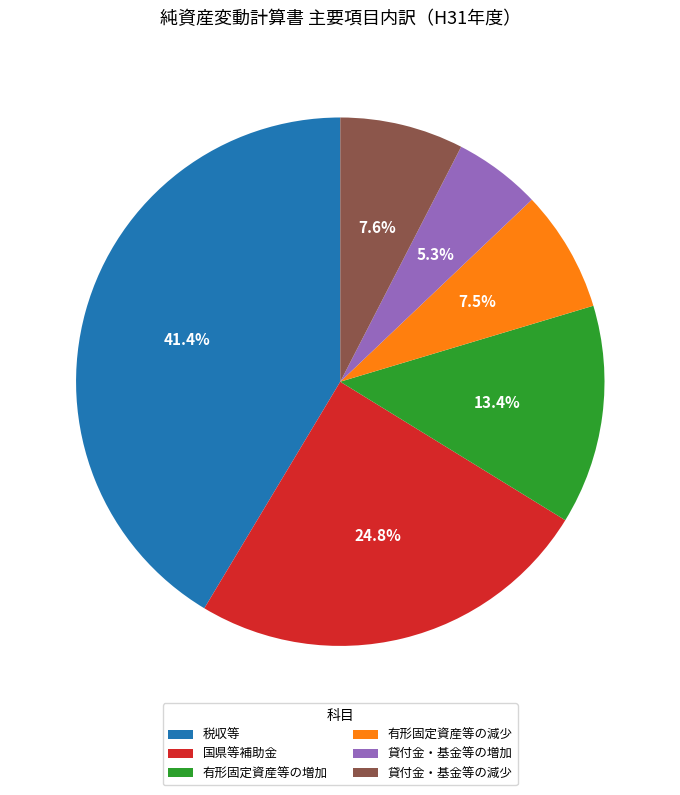

What is the ratio of the value at 有形固定資産等の減少 to the value at 貸付金・基金等の増加?

1.4